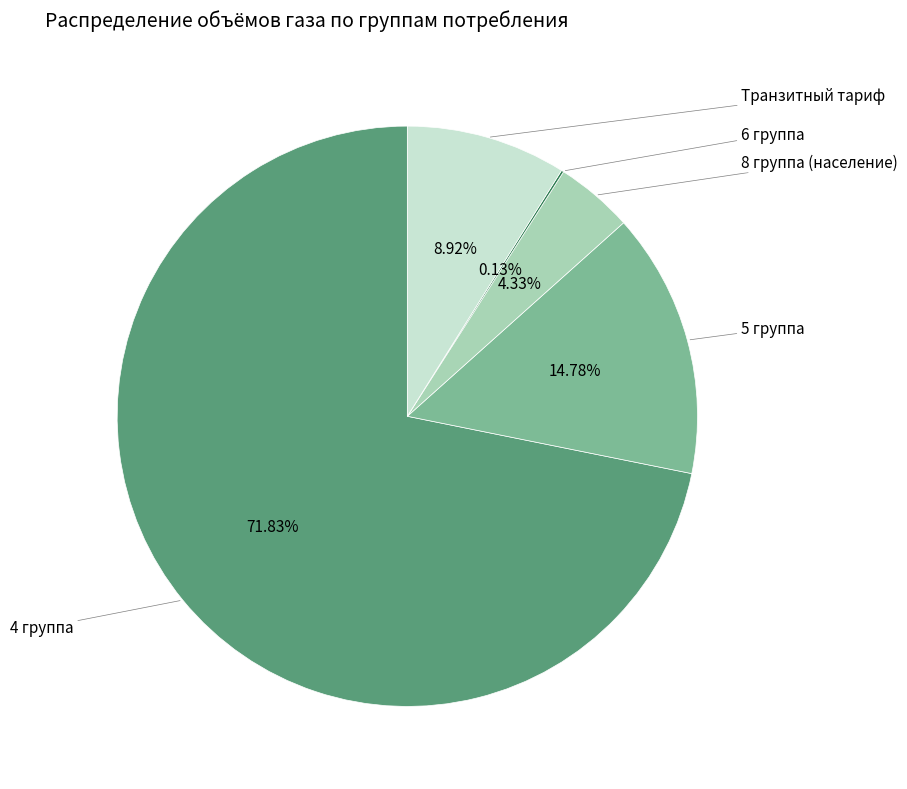

Rank the categories by value from highest to lowest.

4 группа, 5 группа, Транзитный тариф, 8 группа (население), 6 группа